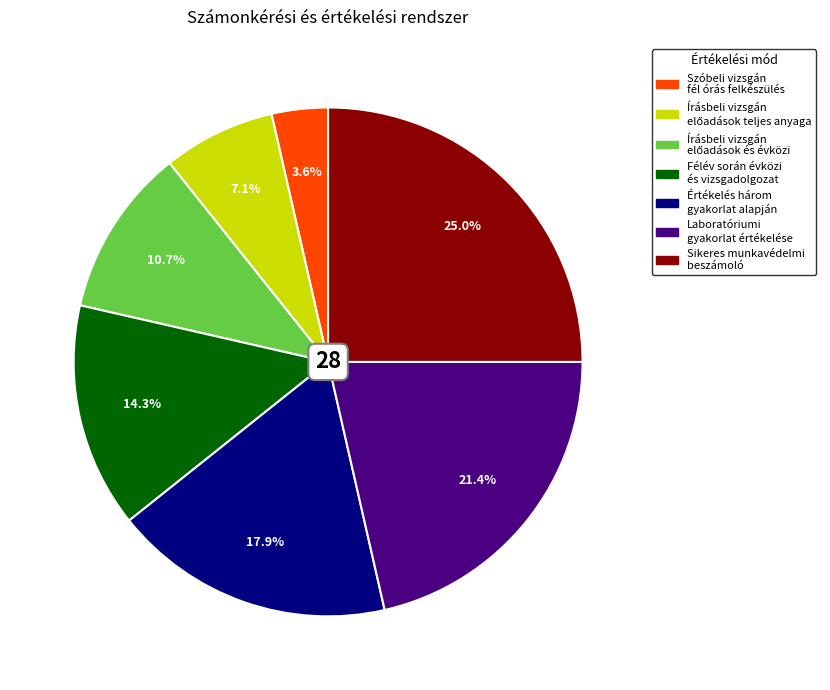

Is there any slice that represents more than half of the pie?

No